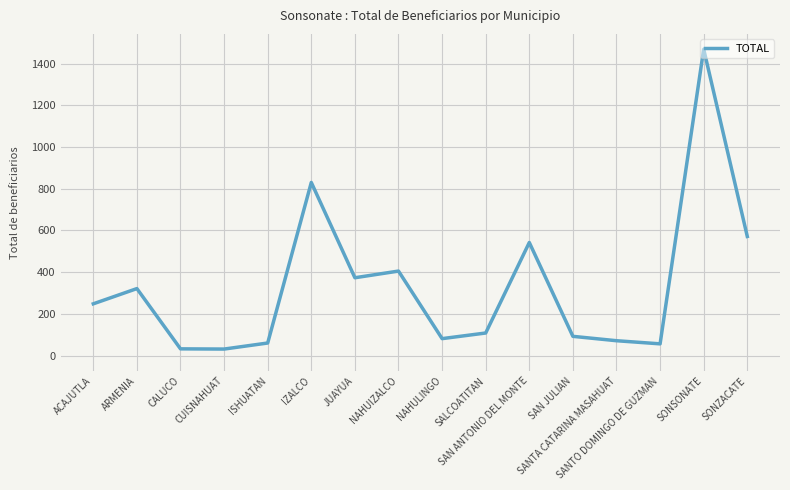

The chart shows a value of 167 at SAN ANTONIO DEL MONTE. True or false?

False